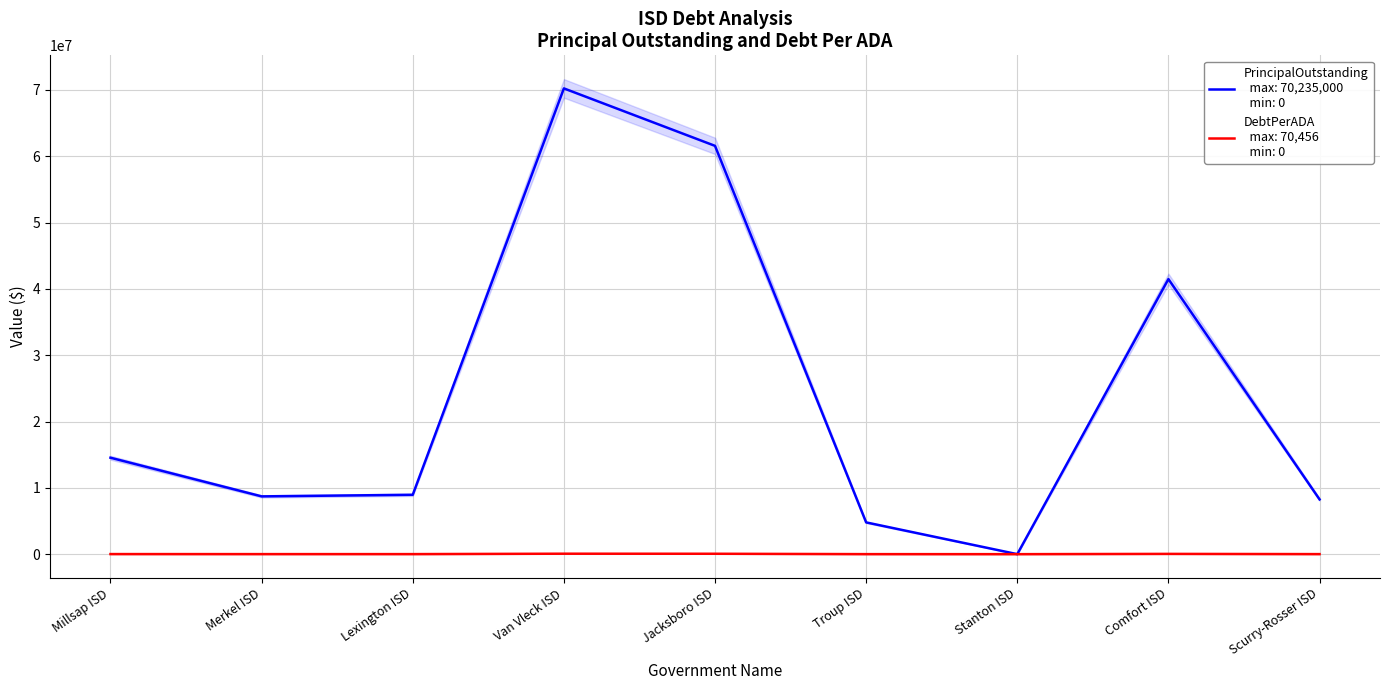

At which category is the sum across all series the highest?

Van Vleck ISD